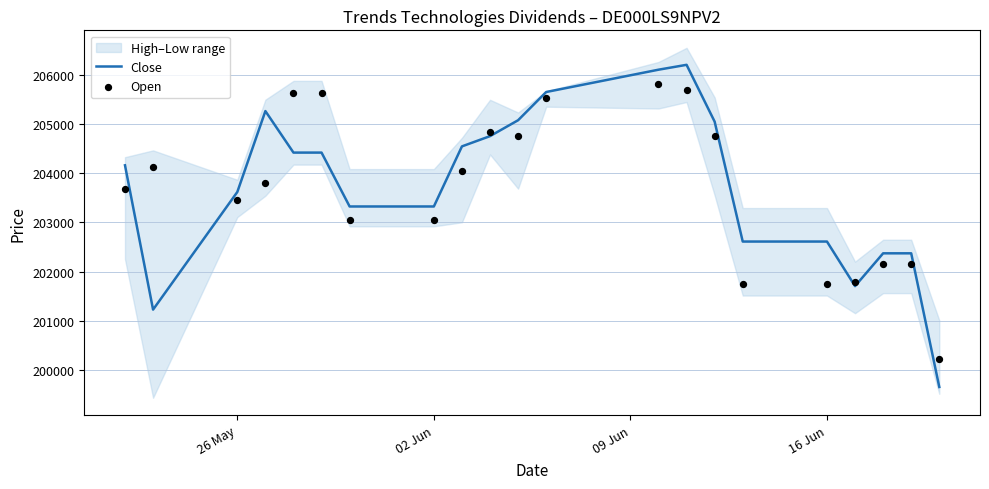

What is the minimum value for Close?

199658